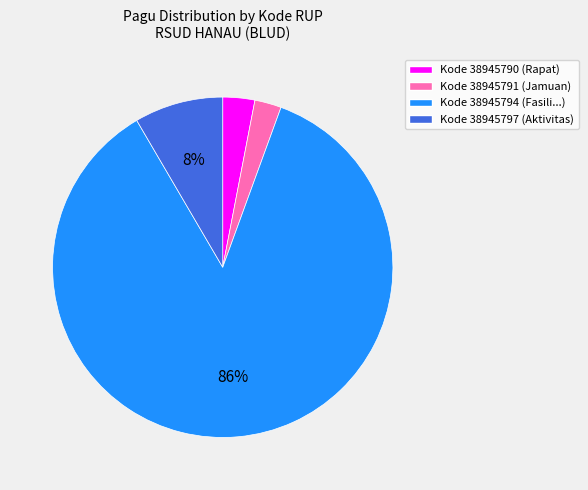

Which category has the biggest portion of the pie?

Kode 38945794 (Fasili...)